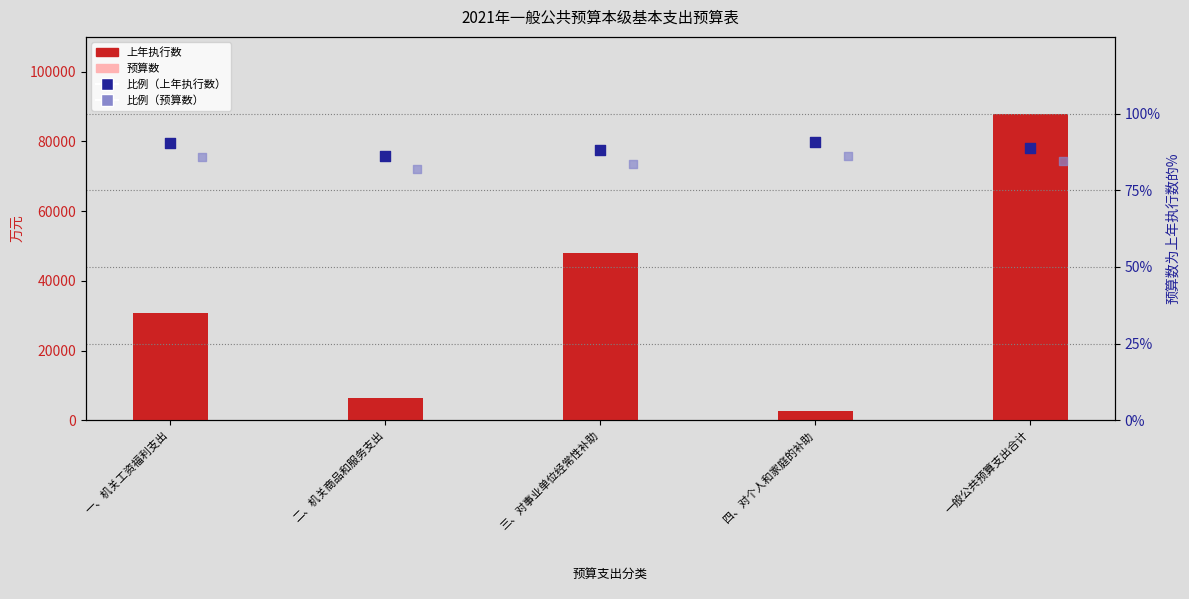

Which series reaches the maximum Y coordinate?

上年执行数